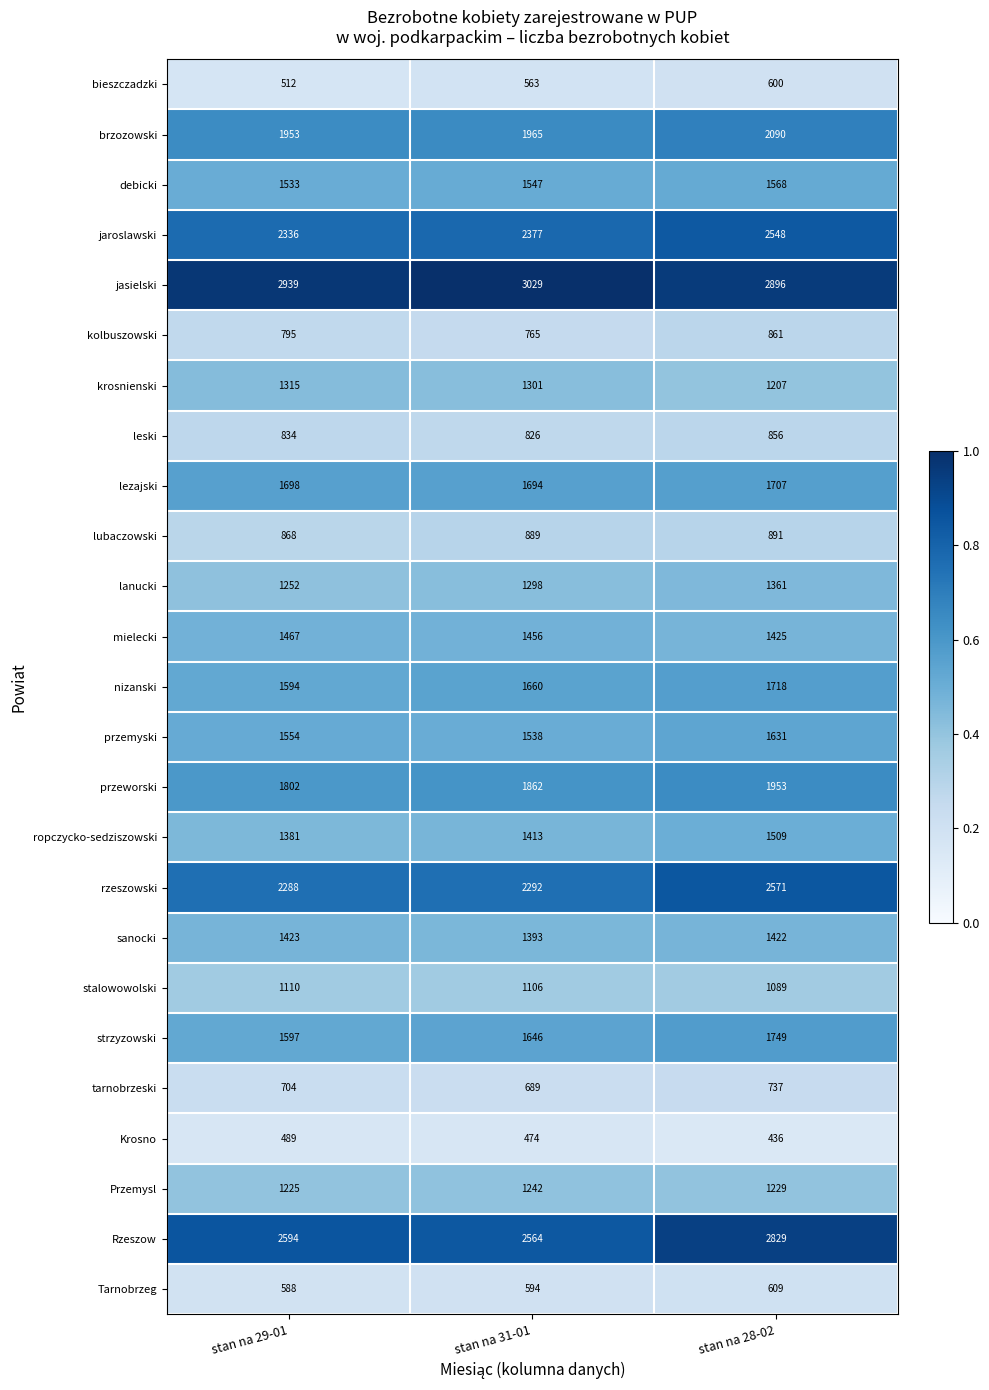

Is it true that krosnienski equals 658 at stan na 28-02?

False